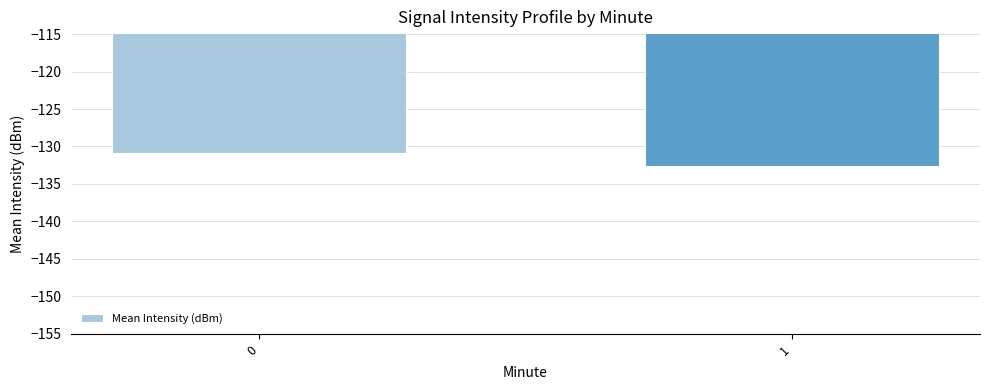

What is the average value?

-131.7